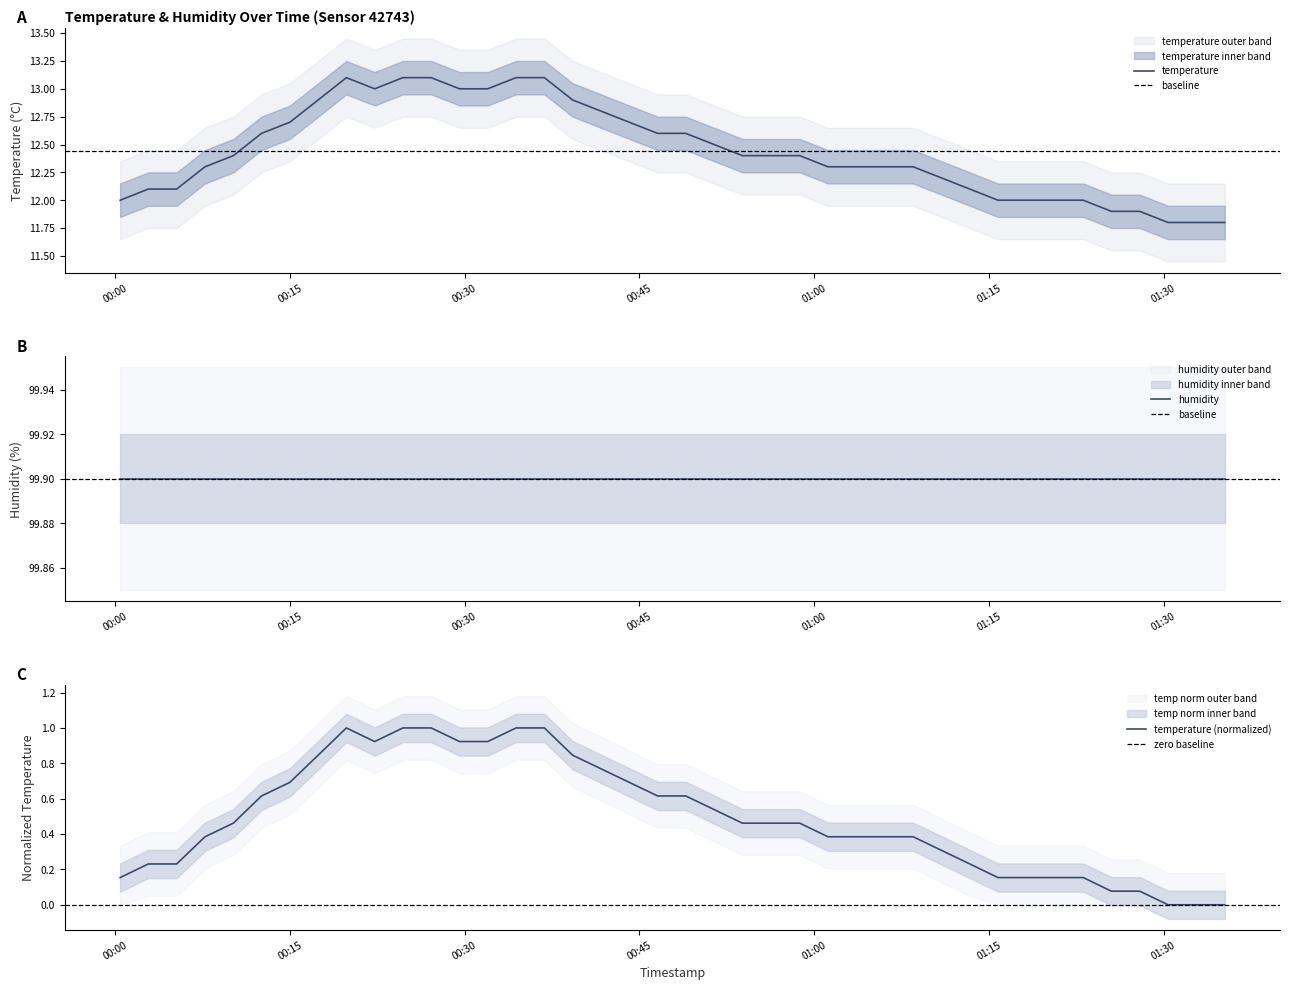

List the labels in order of value, smallest first.

2023-12-20T01:30:23, 2023-12-20T01:32:49, 2023-12-20T01:35:15, 2023-12-20T01:25:31, 2023-12-20T01:27:57, 2023-12-20T00:00:26, 2023-12-20T01:15:47, 2023-12-20T01:18:13, 2023-12-20T01:20:40, 2023-12-20T01:23:06, 2023-12-20T00:02:51, 2023-12-20T00:05:17, 2023-12-20T01:13:22, 2023-12-20T01:10:56, 2023-12-20T00:07:43, 2023-12-20T01:01:11, 2023-12-20T01:03:38, 2023-12-20T01:06:04, 2023-12-20T01:08:30, 2023-12-20T00:10:09, 2023-12-20T00:53:51, 2023-12-20T00:56:20, 2023-12-20T00:58:46, 2023-12-20T00:51:25, 2023-12-20T00:12:34, 2023-12-20T00:46:34, 2023-12-20T00:48:59, 2023-12-20T00:15:00, 2023-12-20T00:44:08, 2023-12-20T00:41:42, 2023-12-20T00:17:26, 2023-12-20T00:39:16, 2023-12-20T00:22:17, 2023-12-20T00:29:34, 2023-12-20T00:31:59, 2023-12-20T00:19:51, 2023-12-20T00:24:42, 2023-12-20T00:27:08, 2023-12-20T00:34:25, 2023-12-20T00:36:51